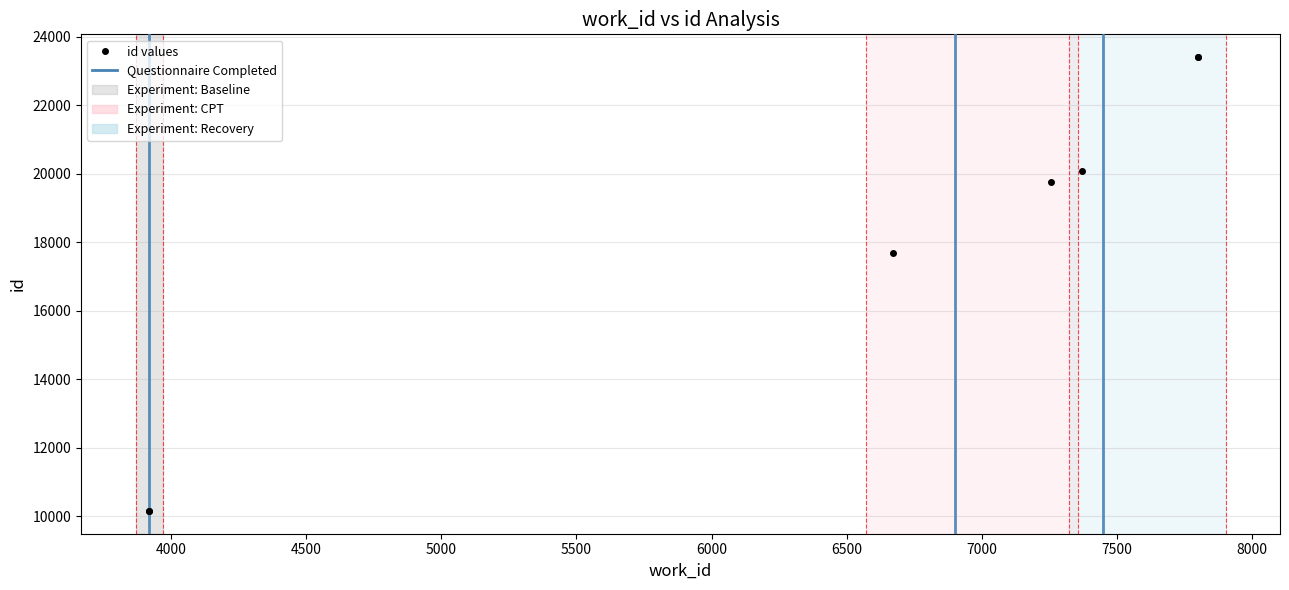

Is this an area chart (filled region under the line)?

No